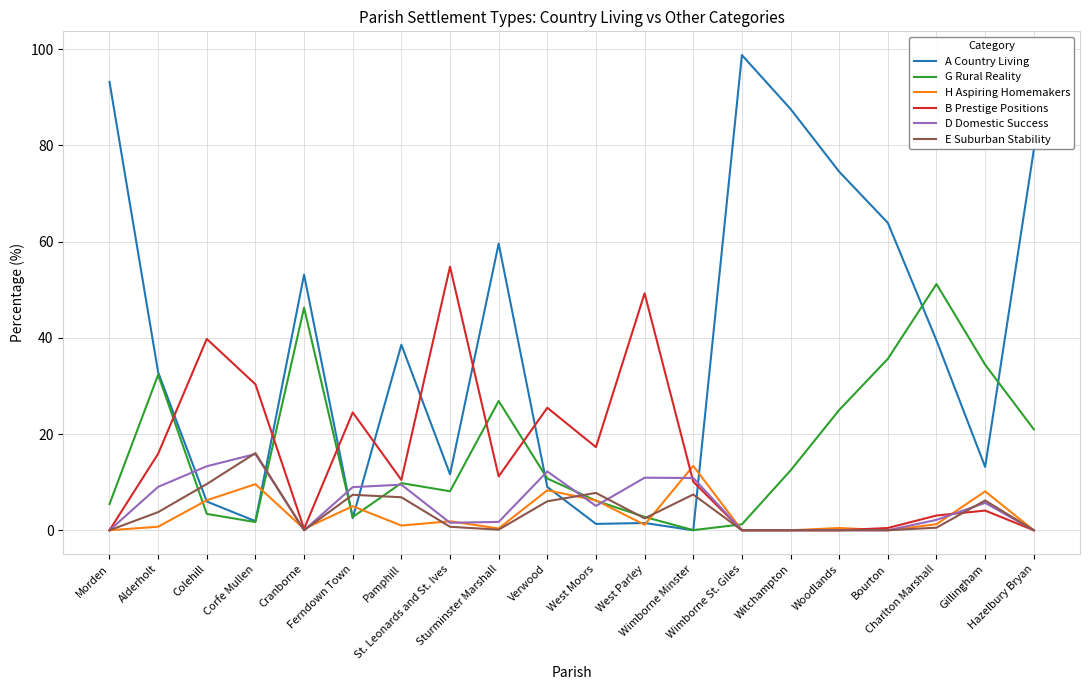

Which series has the largest range (max minus min)?

A Country Living